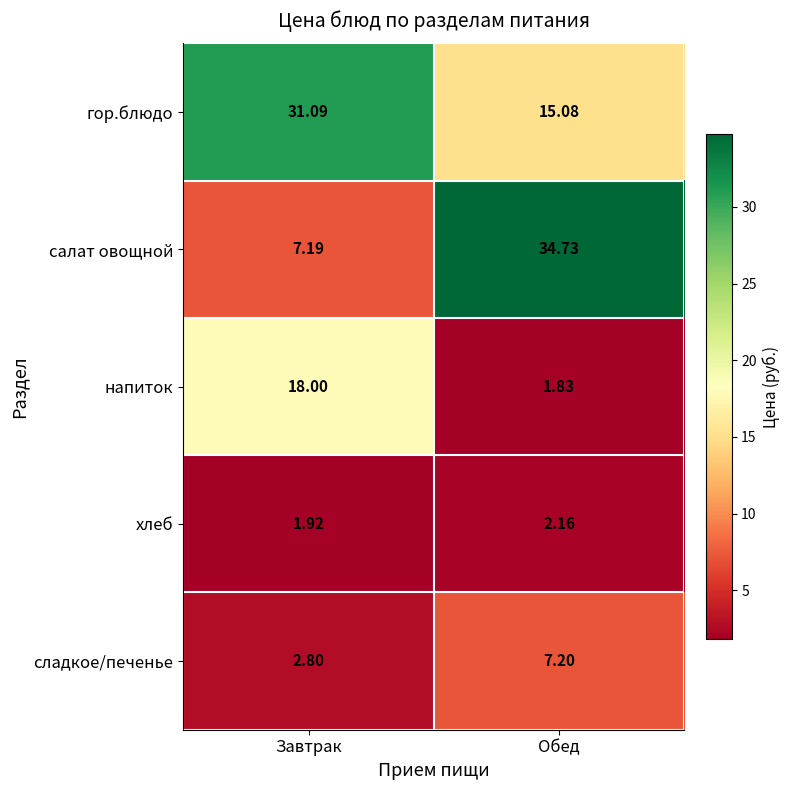

Which category has the highest value across all series?

Обед